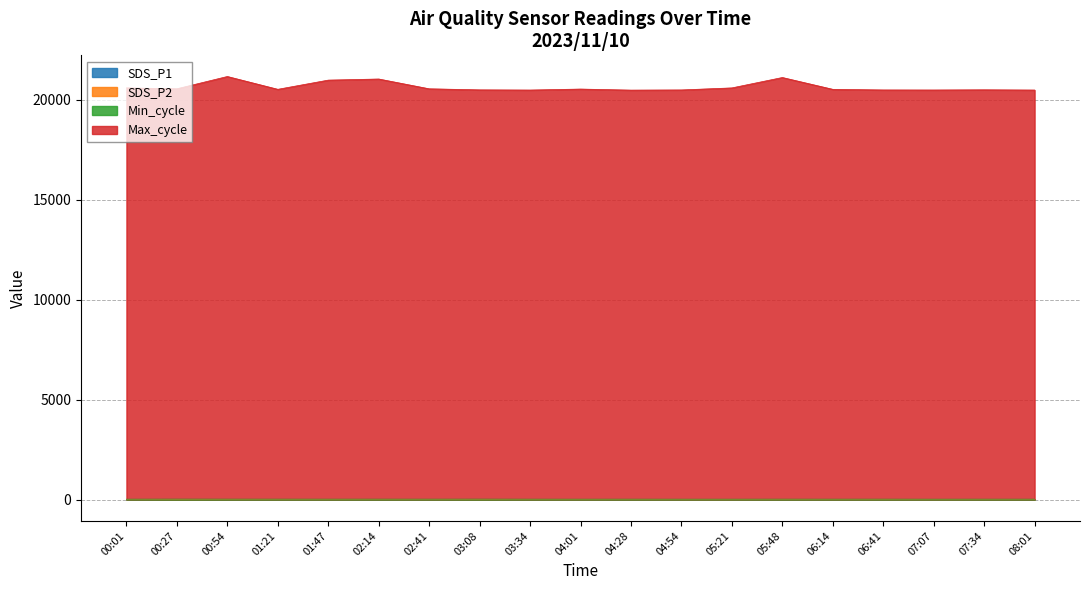

True or false: Max_cycle and SDS_P1 cross at least once.

False